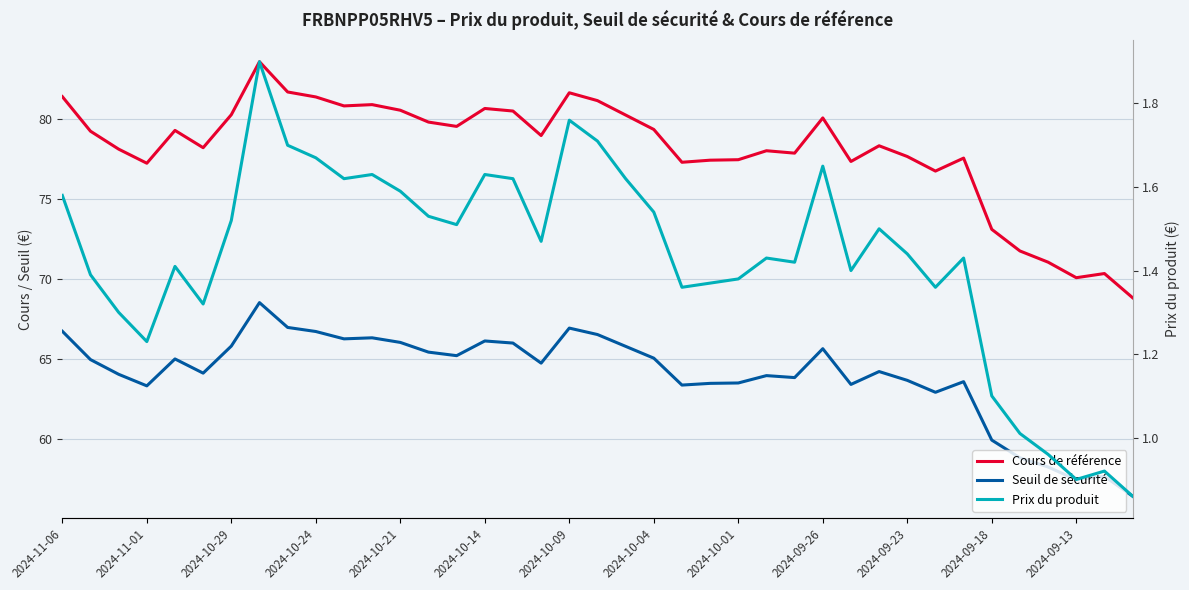

True or false: Cours de référence has a value of 71.1 at 35.

True